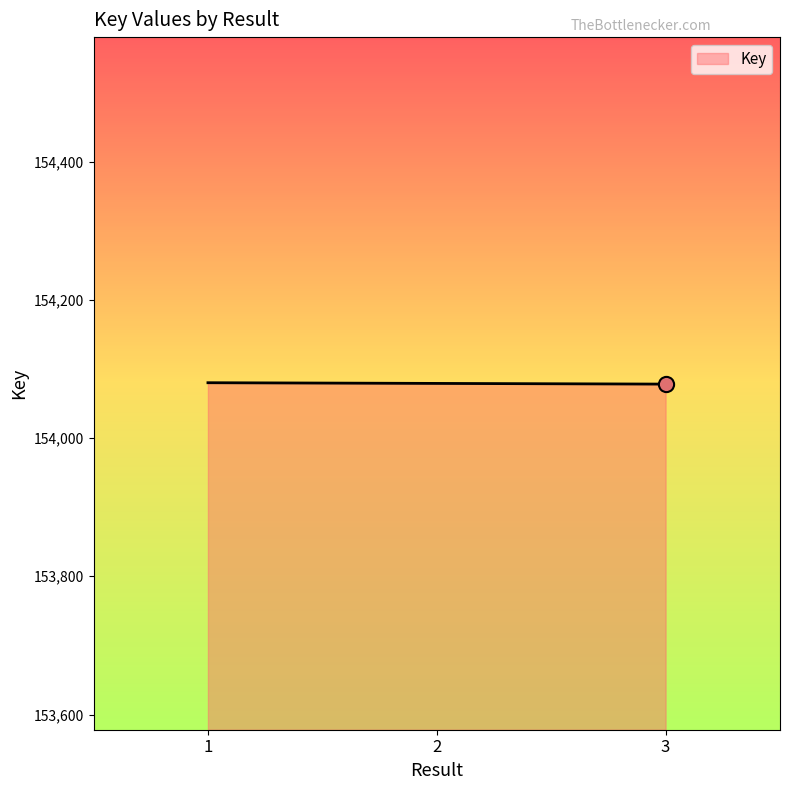

Approximately how many times larger is the value at 3 compared to 1?

1.0